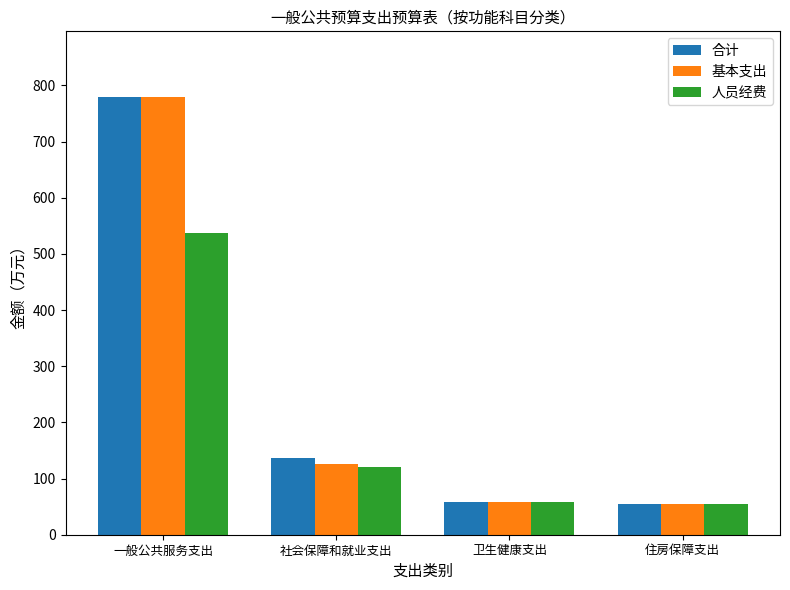

Which series changed the most between 社会保障和就业支出 and 住房保障支出?

合计